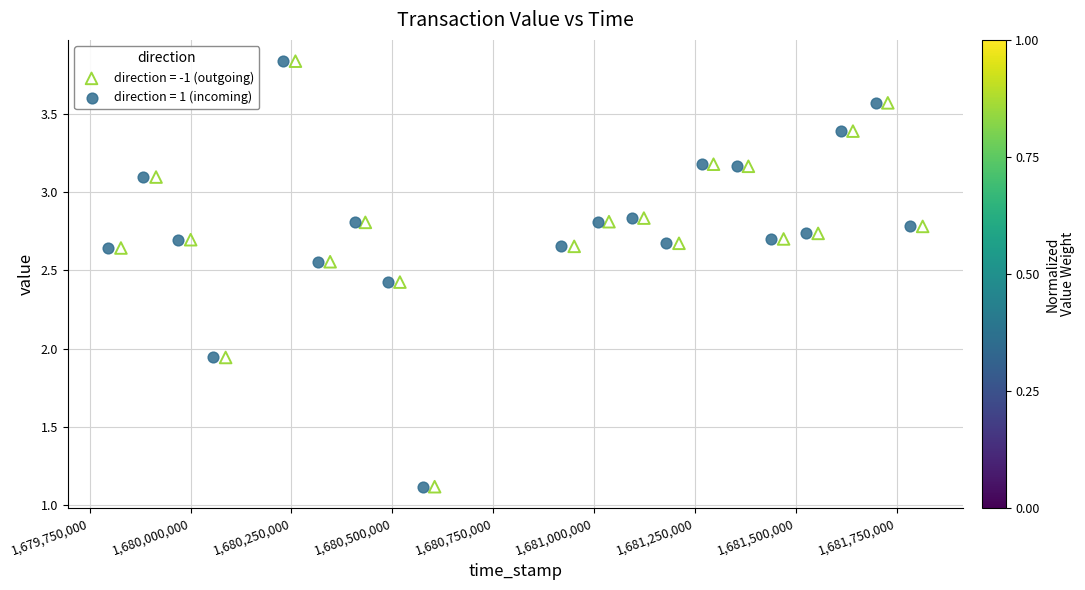

What are all the series names shown in the legend?

direction = -1 (outgoing), direction = 1 (incoming)